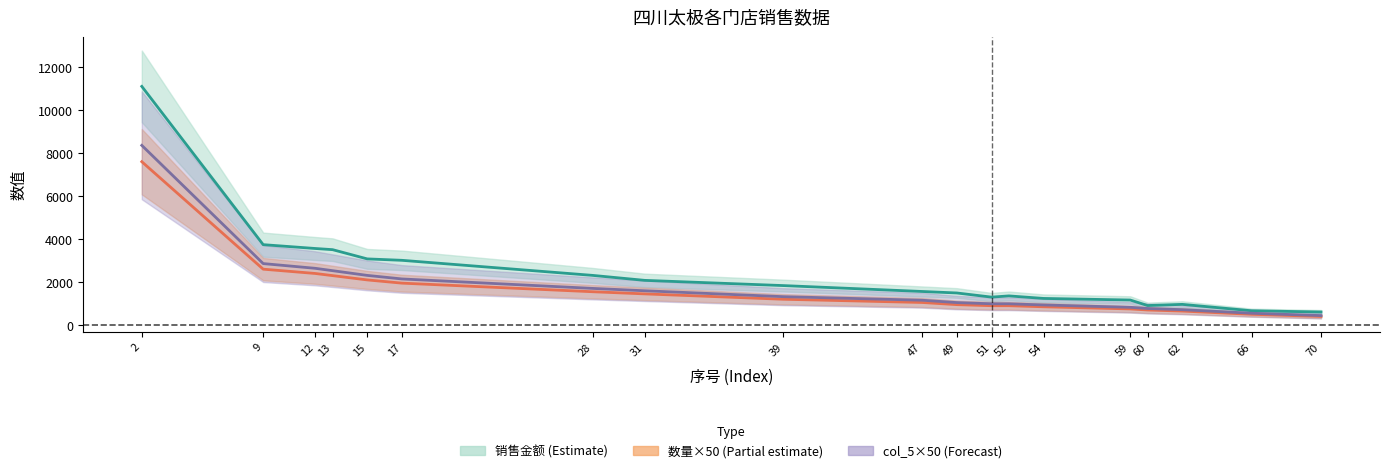

True or false: col_5 × 50 and 销售金额 cross at least once.

False